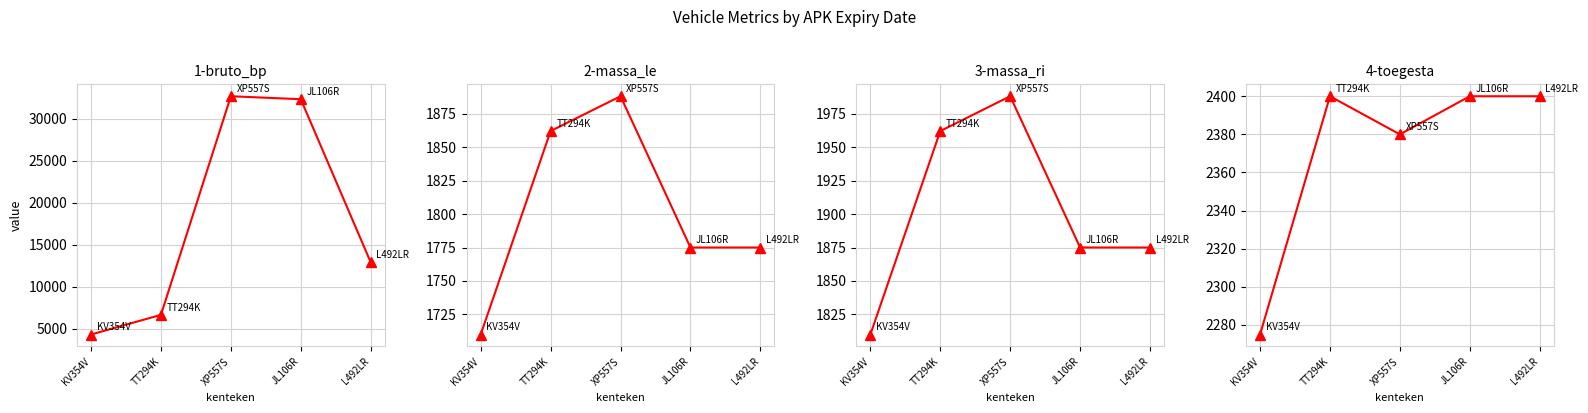

What is the value of the massa_rijklaar point at the 1st from the left?

1810